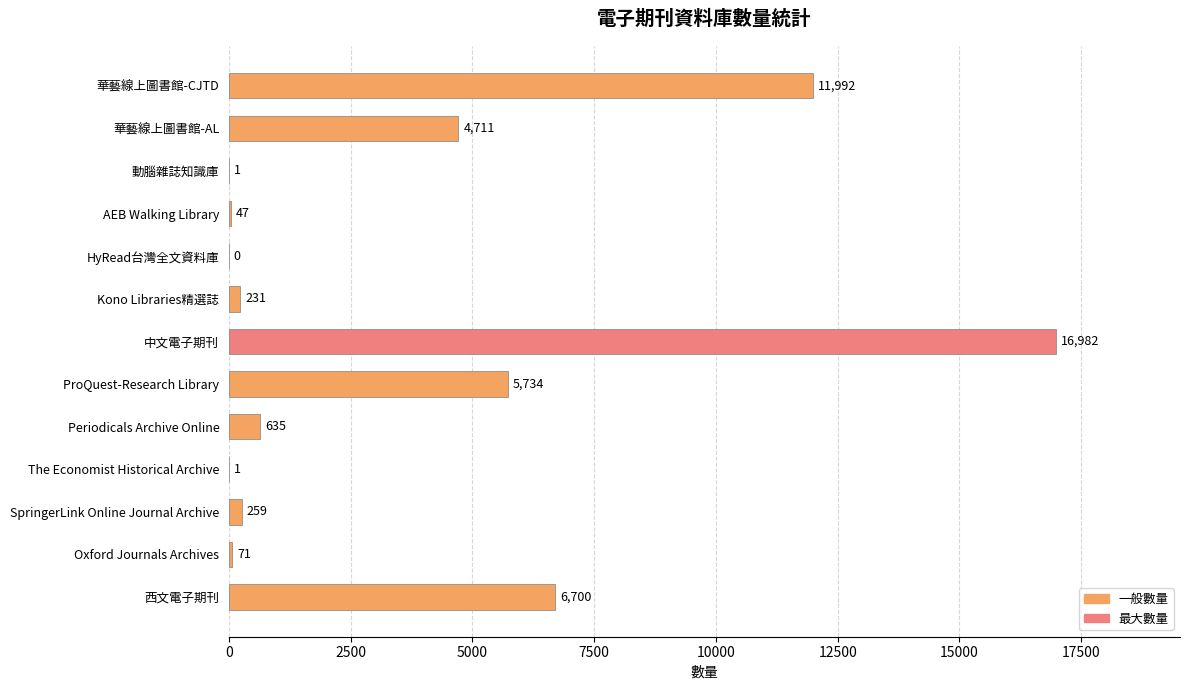

What is the sum of all values?

47364